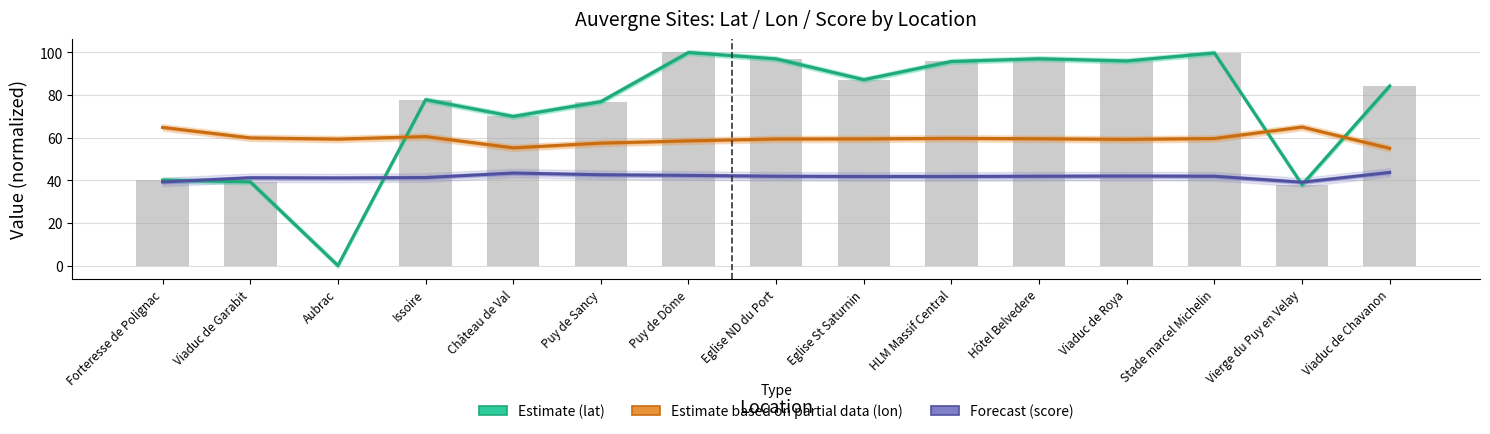

Does the chart contain stacked bars?

No